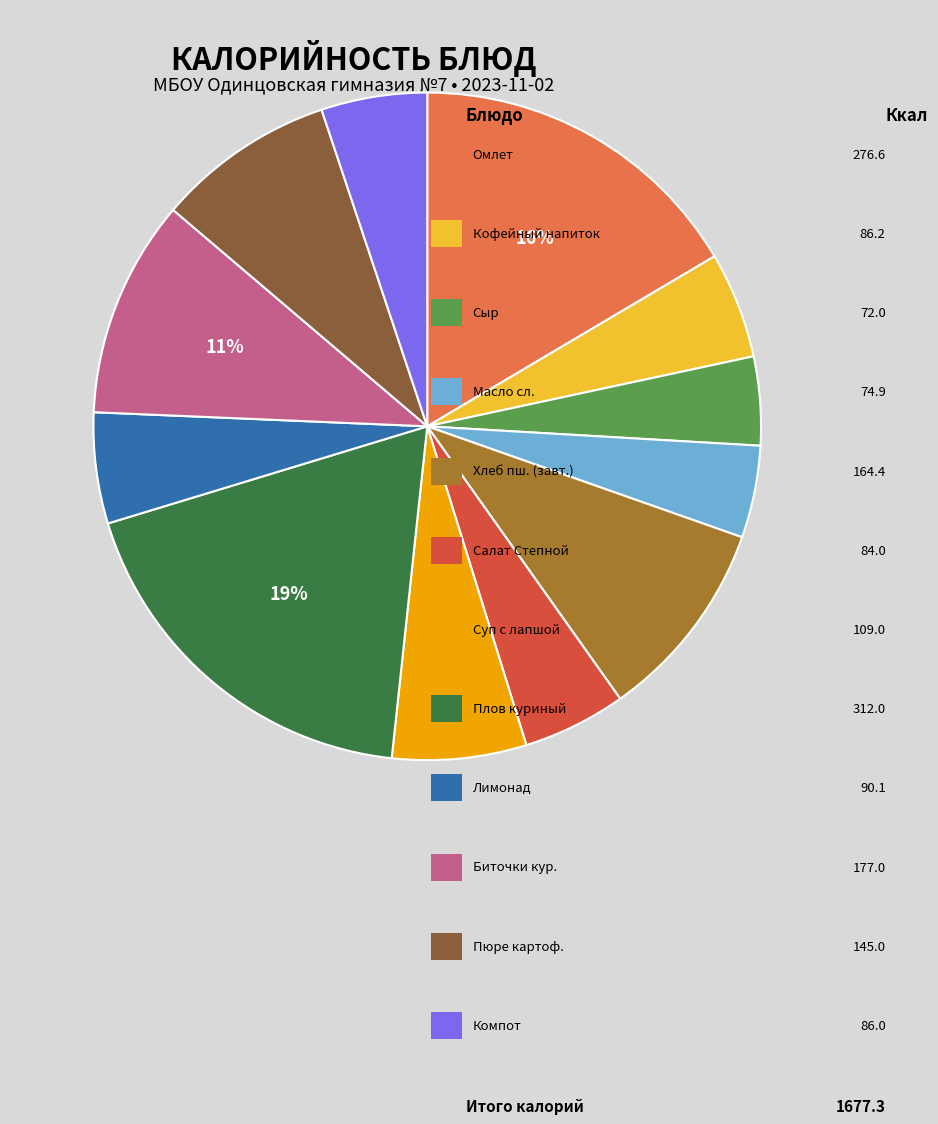

To the nearest percent, what is the average slice percentage?

8%